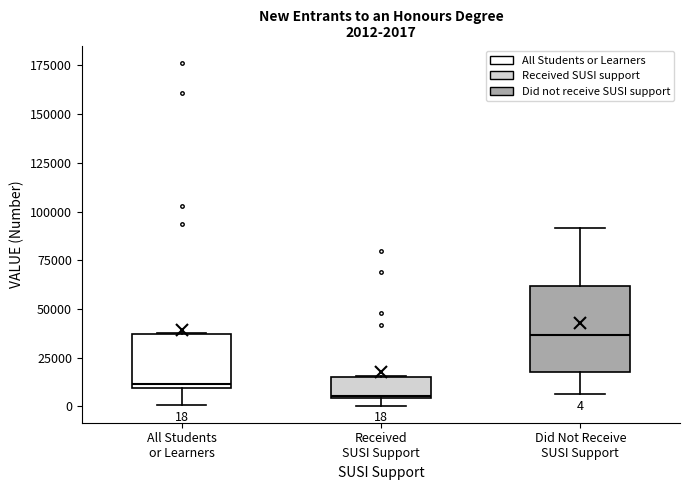

Which box is the tallest, from its lower edge to its upper edge?

Did Not Receive SUSI Support